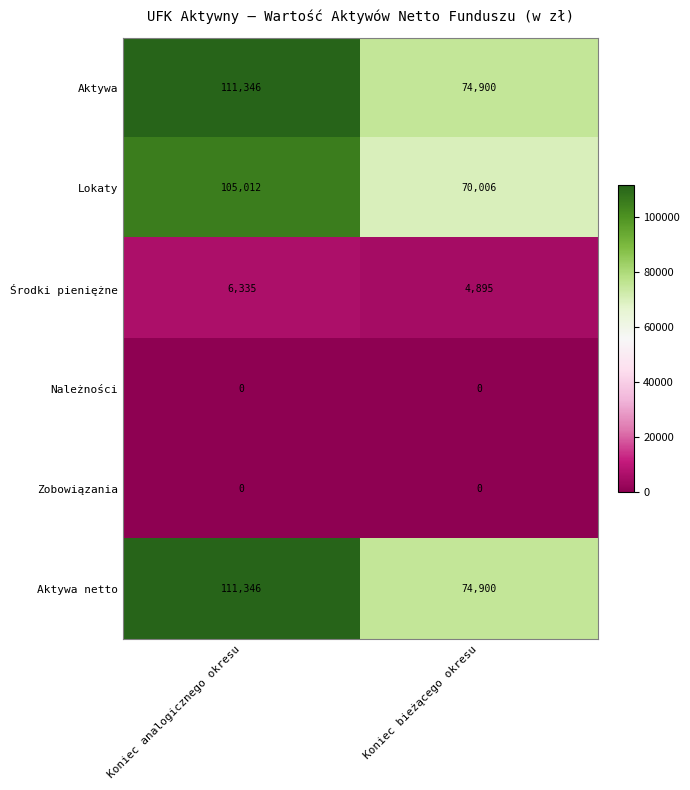

At how many categories does at least one series exceed 20575?

2